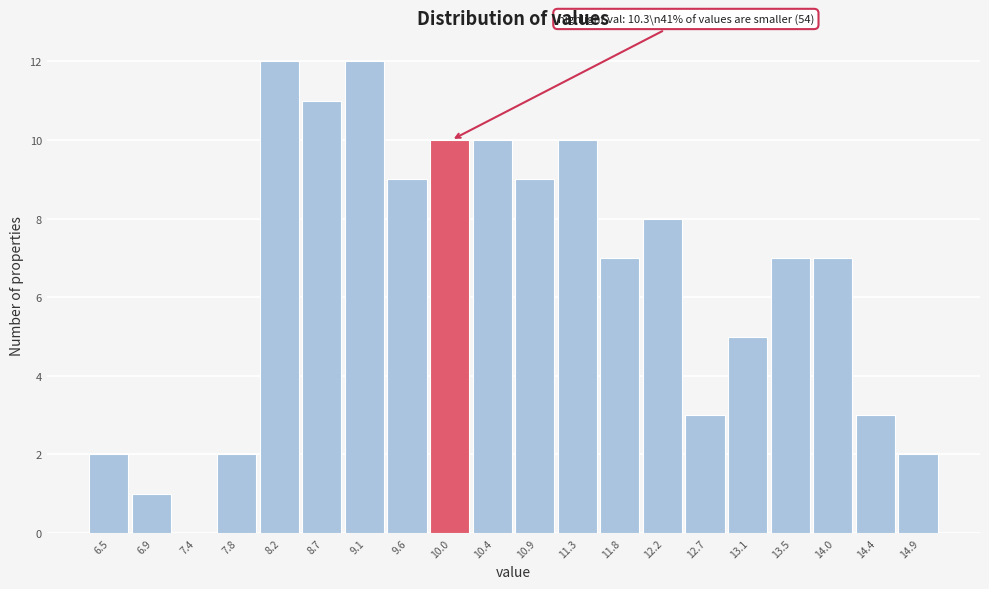

Reading left to right, list all the values displayed in this chart.

6.5=2	6.9=1	7.4=0	7.8=2	8.2=12	8.7=11	9.1=12	9.6=9	10.0=10	10.4=10	10.9=9	11.3=10	11.8=7	12.2=8	12.7=3	13.1=5	13.5=7	14.0=7	14.4=3	14.9=2